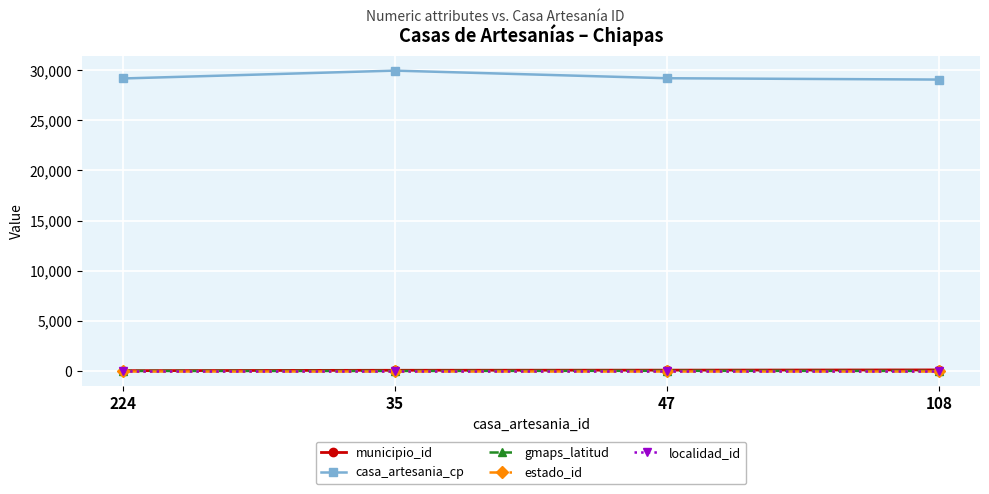

Which series has the largest total across all categories?

casa_artesania_cp